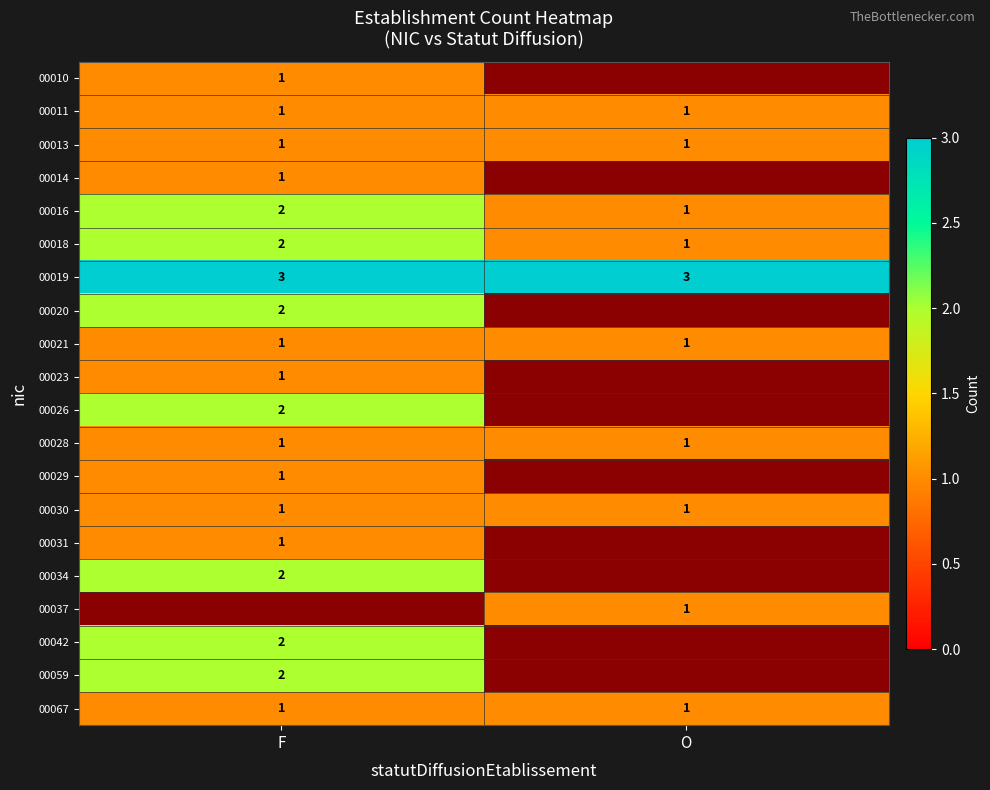

The value of 00016 at F is 3. True or false?

False